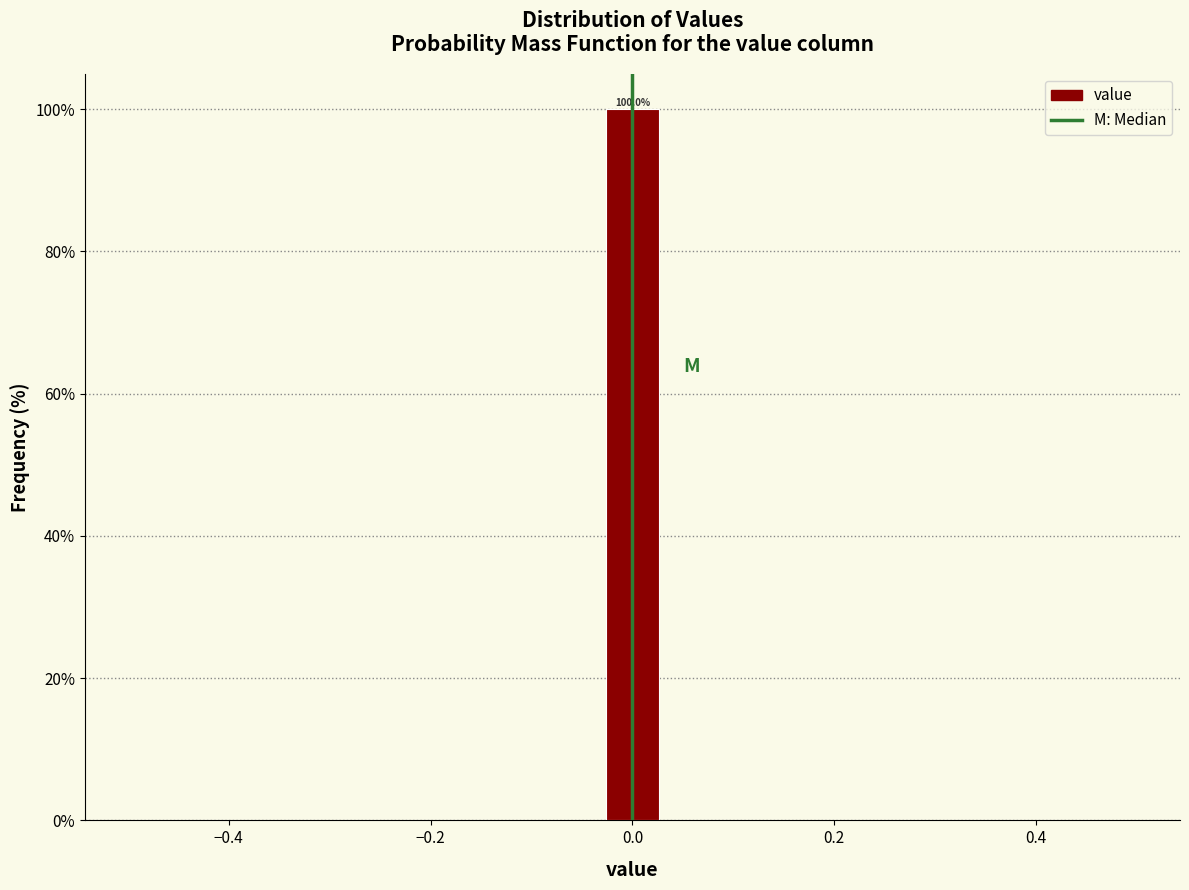

Around what value on the x-axis is the tallest bar? Give the approximate position of its centre, as read against the axis.

0.00